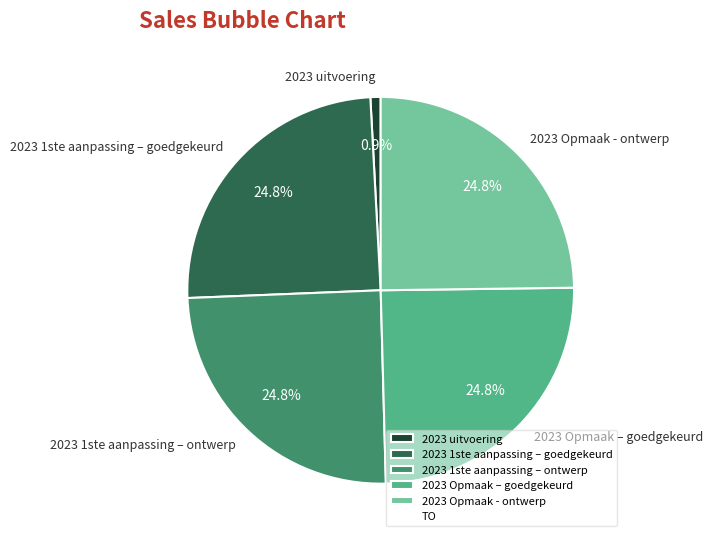

True or false: 2023 1ste aanpassing – goedgekeurd accounts for 25% of the total.

True